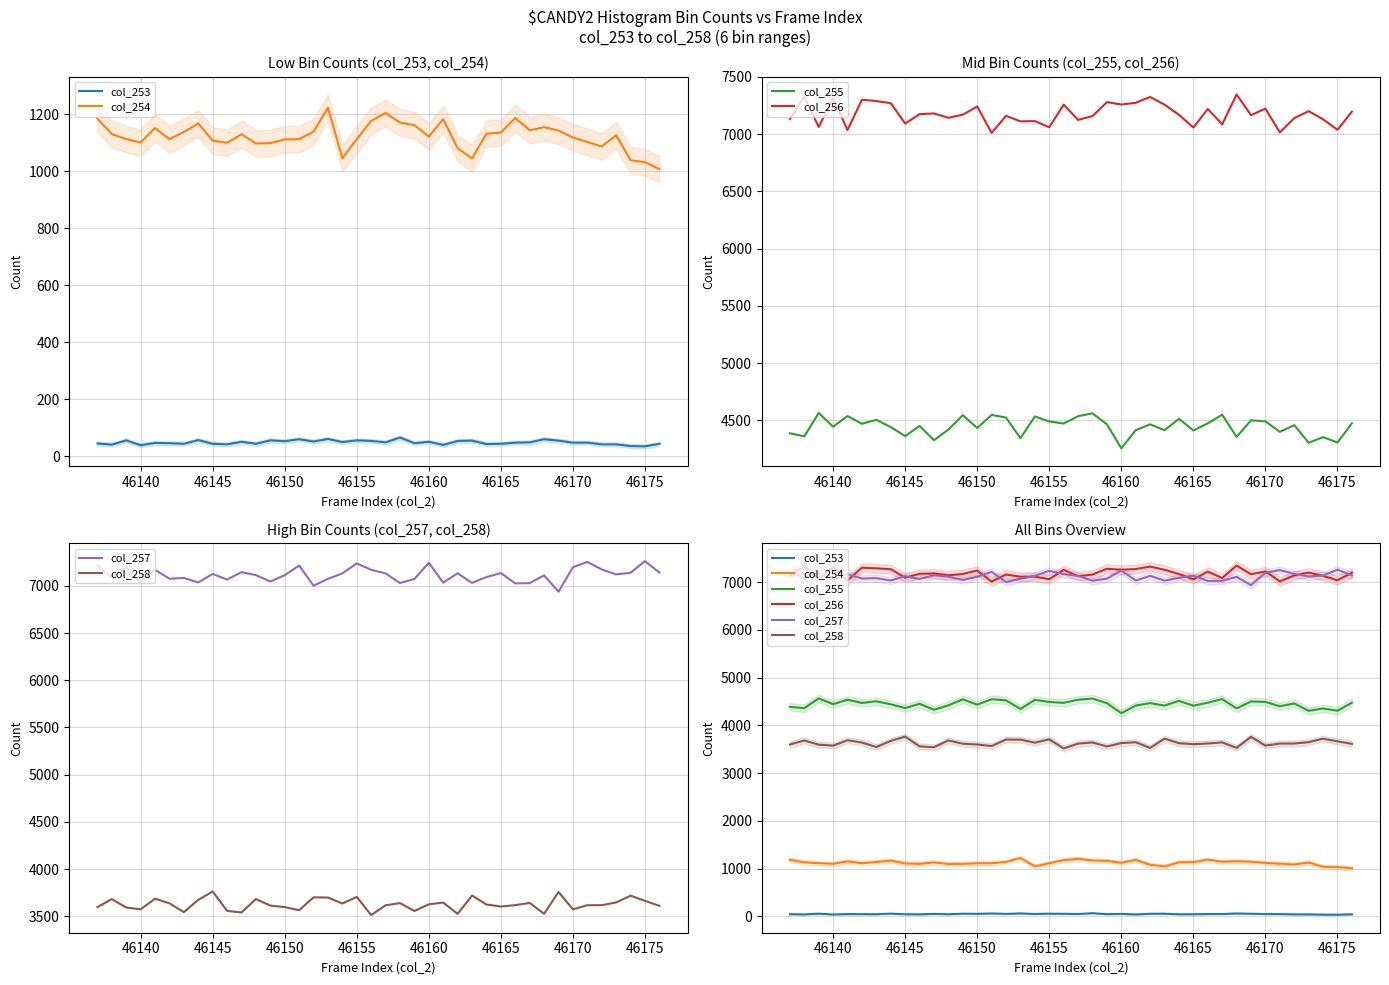

Count the number of categories in the chart.

40